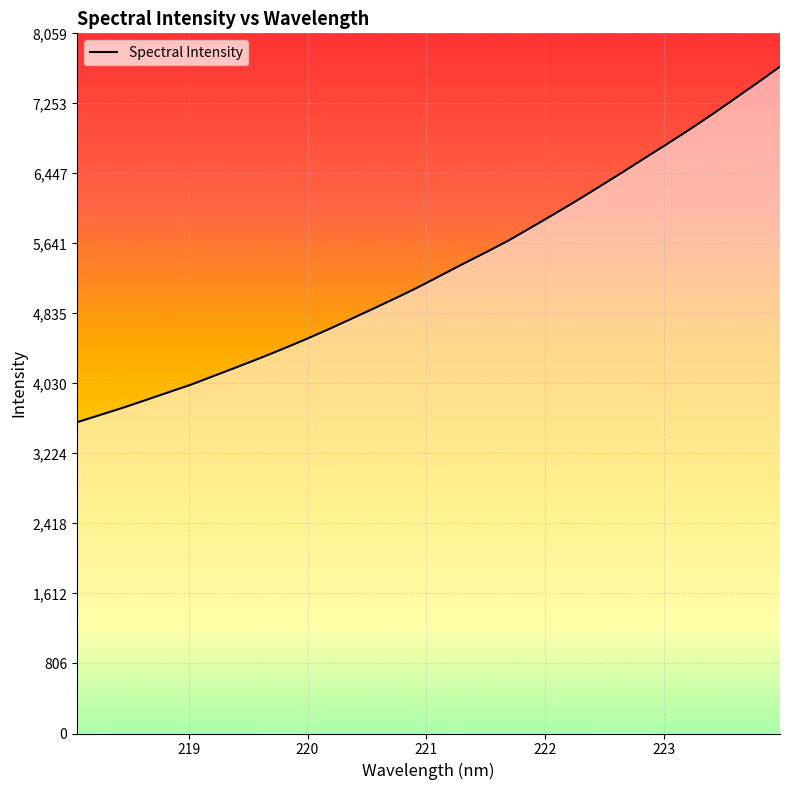

Reading left to right, transcribe all the data shown in this chart.

3583.2	3665.5	3748.2	3836.1	3925.5	4013.7	4113.6	4213.4	4314.7	4420.1	4529.1	4643.4	4762.9	4883.4	5006.2	5132.8	5268.1	5404.0	5536.0	5671.8	5822.2	5974.3	6128.7	6289.7	6452.4	6617.9	6782.7	6950.9	7125.0	7306.5	7488.2	7675.3